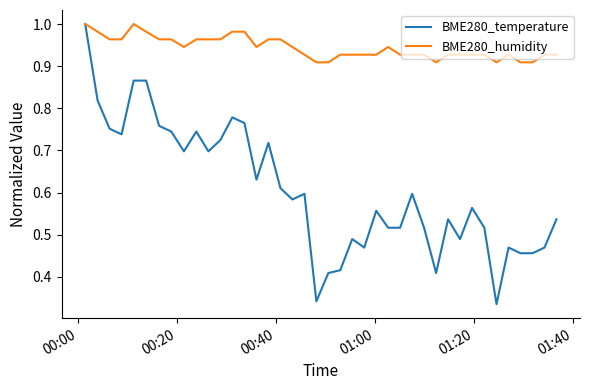

Which series has the largest range (max minus min)?

BME280_temperature